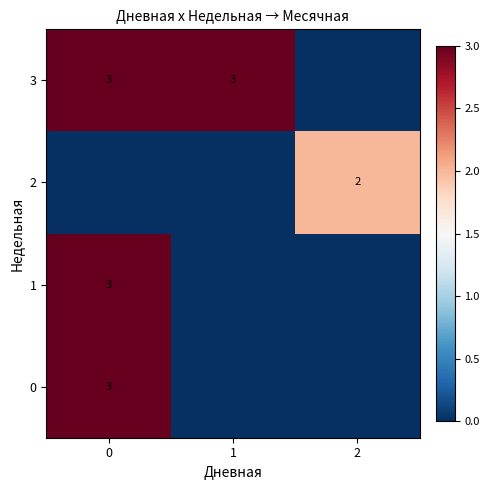

The 3 series shows 3 at 0. True or false?

True